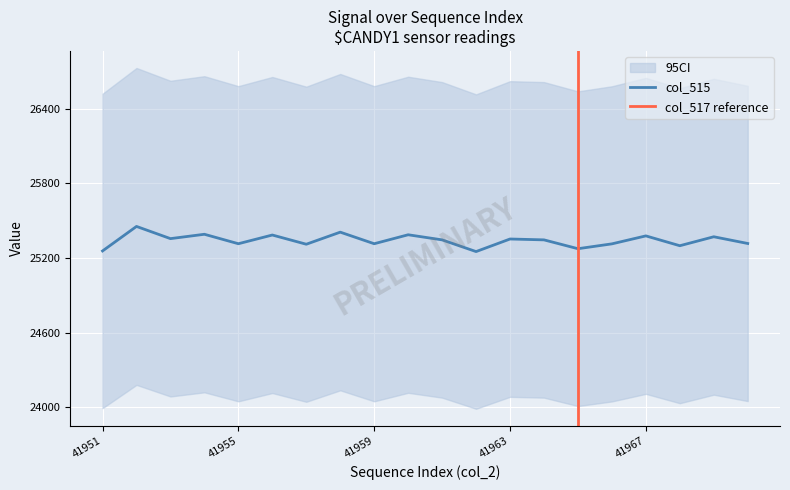

Rank the categories by value from lowest to highest.

41962, 41951, 41965, 41968, 41957, 41966, 41955, 41959, 41970, 41961, 41964, 41963, 41953, 41969, 41967, 41956, 41960, 41954, 41958, 41952